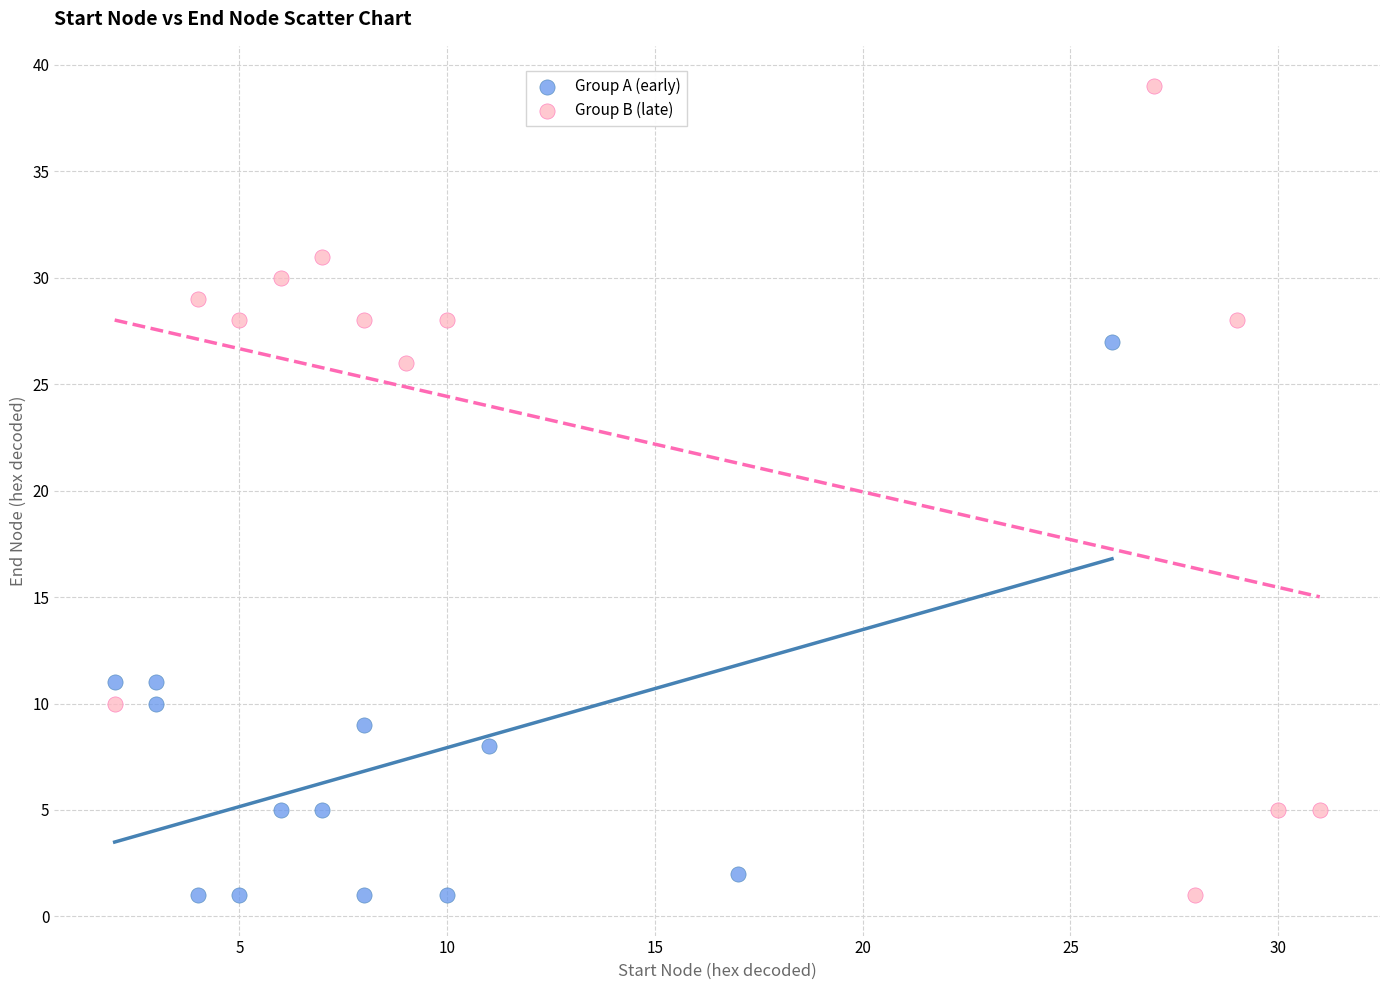

Which series has the largest Y range (max minus min)?

Group B (late)